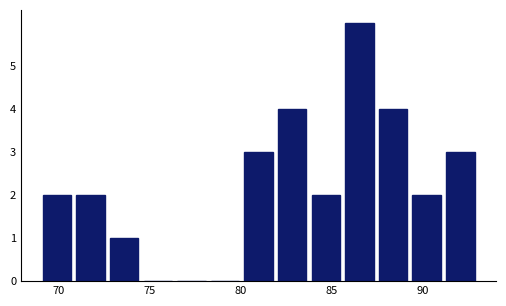

Around what value on the x-axis is the tallest bar? Give the approximate position of its centre, as read against the axis.

86.5